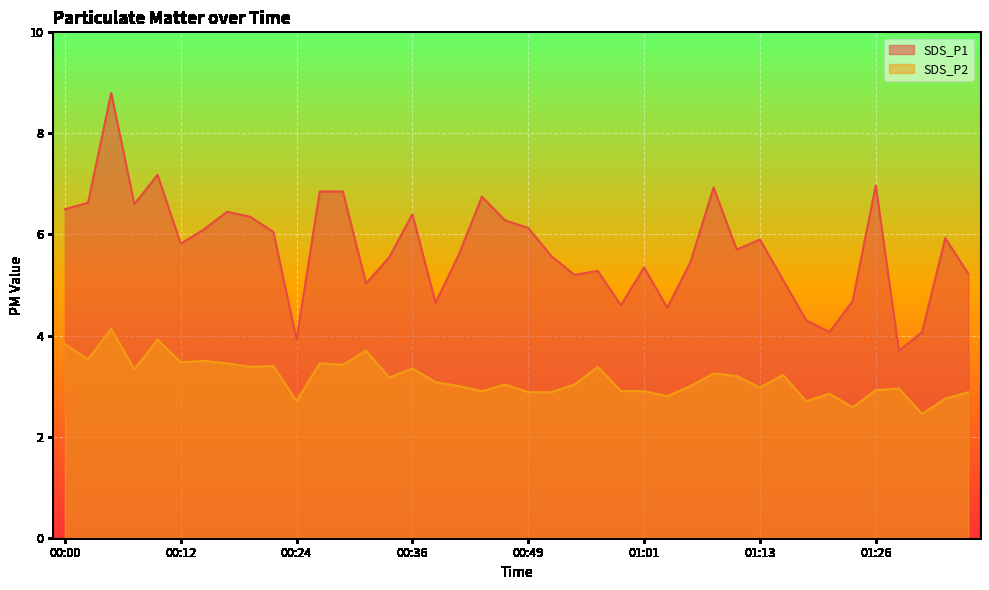

How many lines are shown in the chart?

2